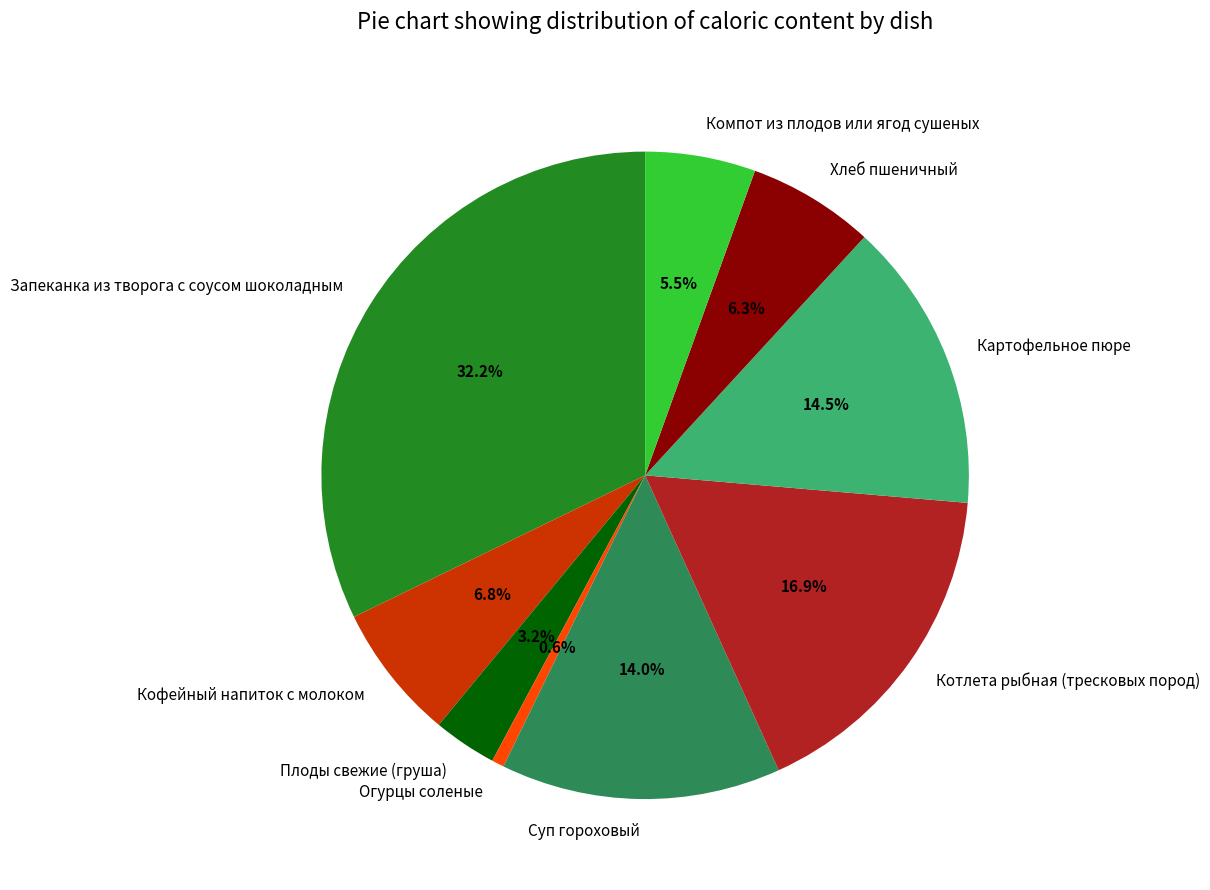

To the nearest percent, what percentage of the pie is Котлета рыбная (тресковых пород)?

17%